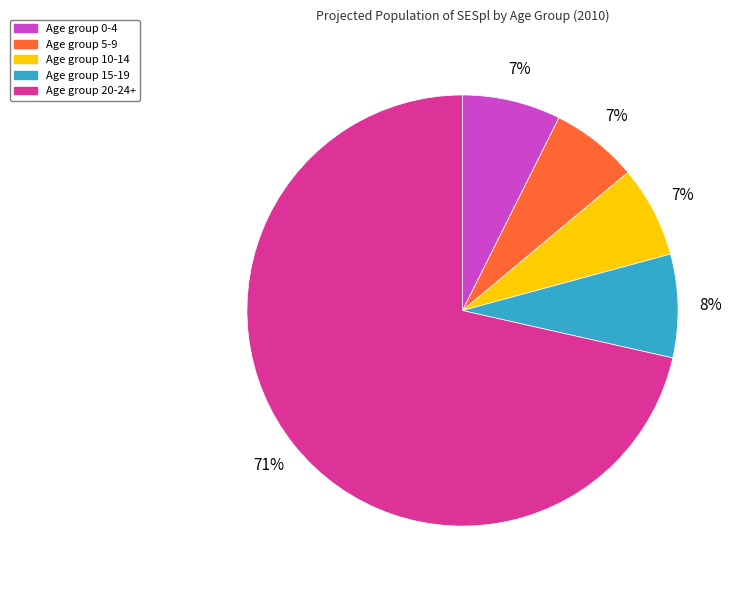

To the nearest percent, what is the average slice percentage?

20%